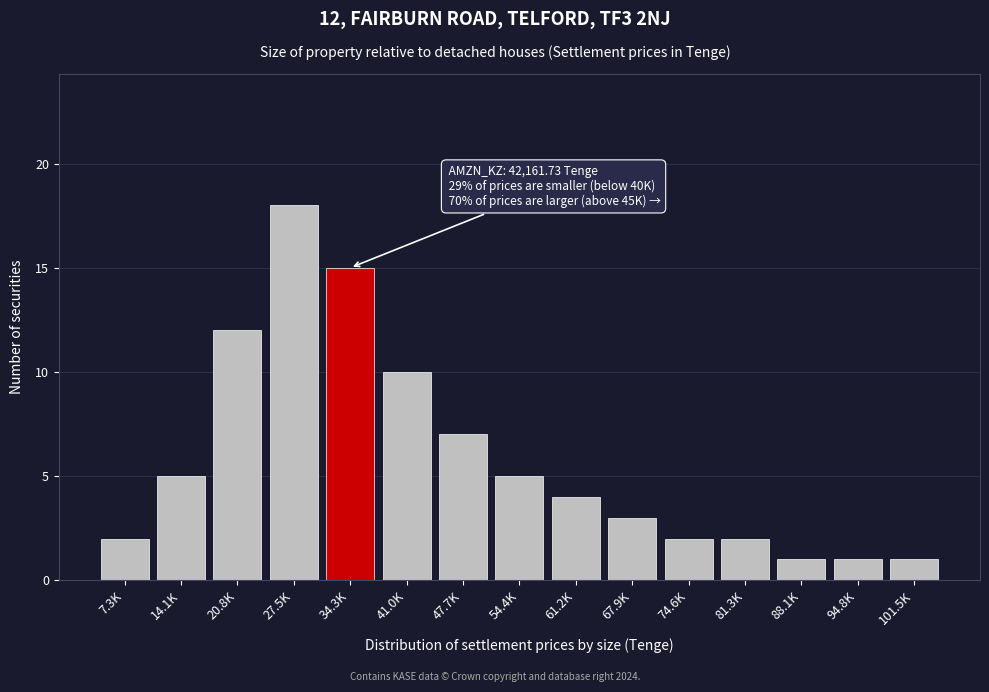

Reading left to right, extract all data points from this chart.

7.3K=2	14.1K=5	20.8K=12	27.5K=18	34.3K=15	41.0K=10	47.7K=7	54.4K=5	61.2K=4	67.9K=3	74.6K=2	81.3K=2	88.1K=1	94.8K=1	101.5K=1